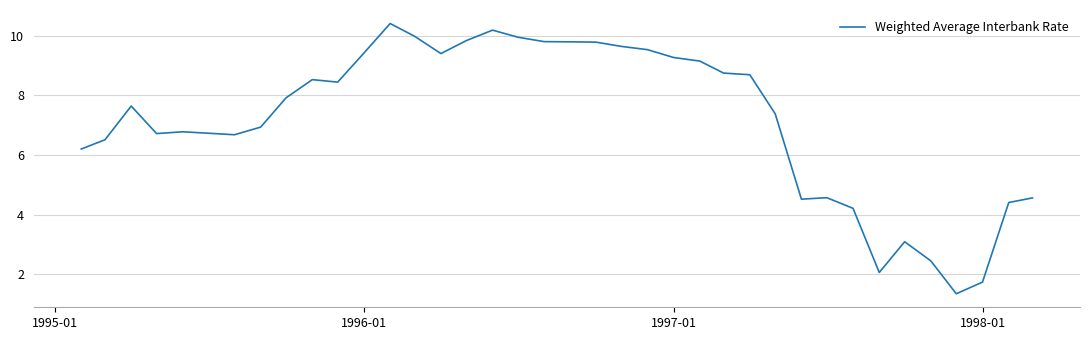

What is the minimum value shown in the chart?

1.3